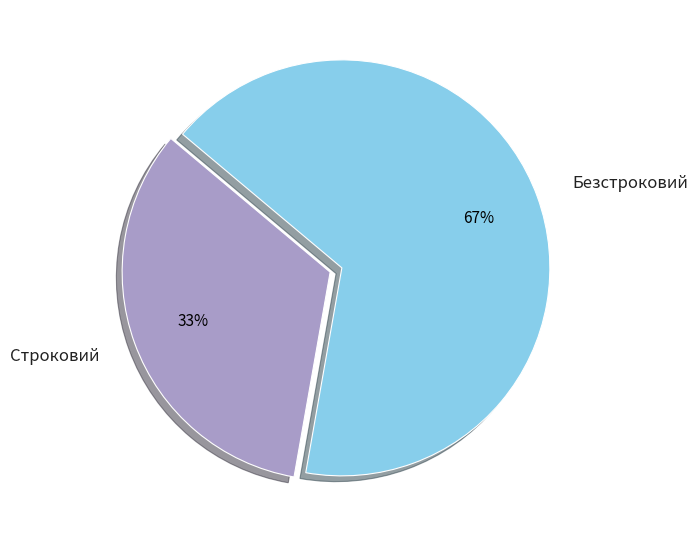

Is Строковий the majority of the pie?

No